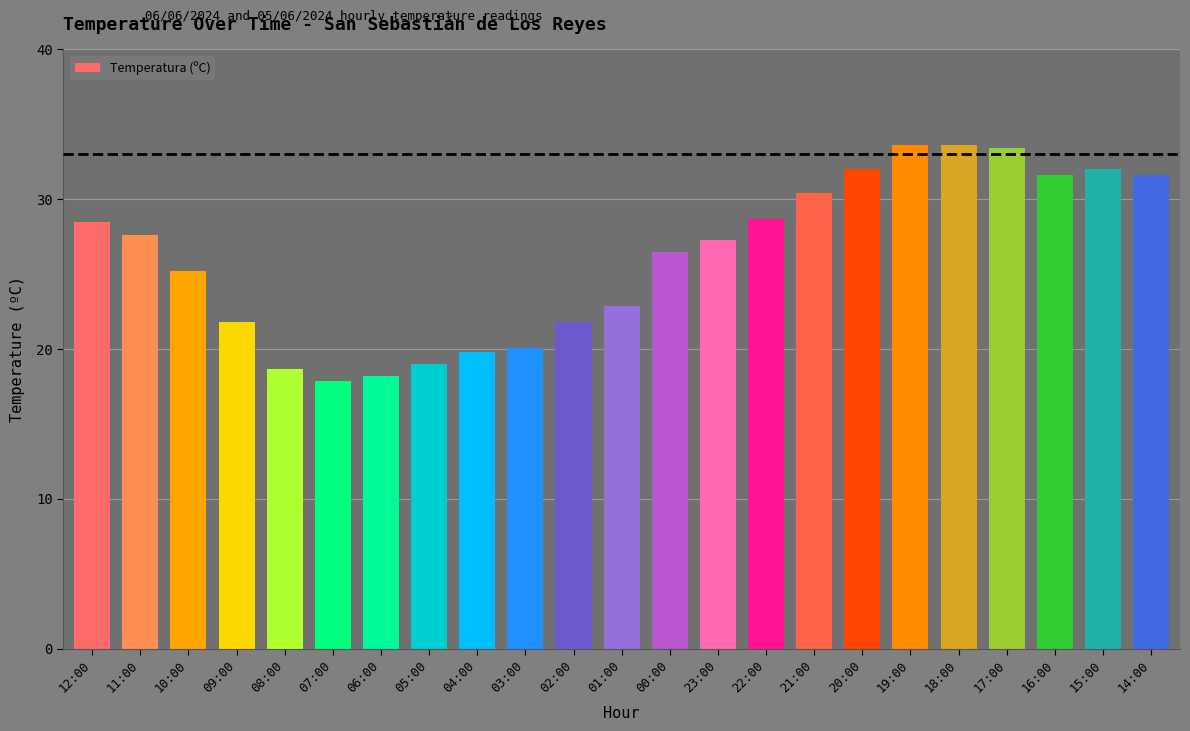

Read the value at 18:00.

33.6